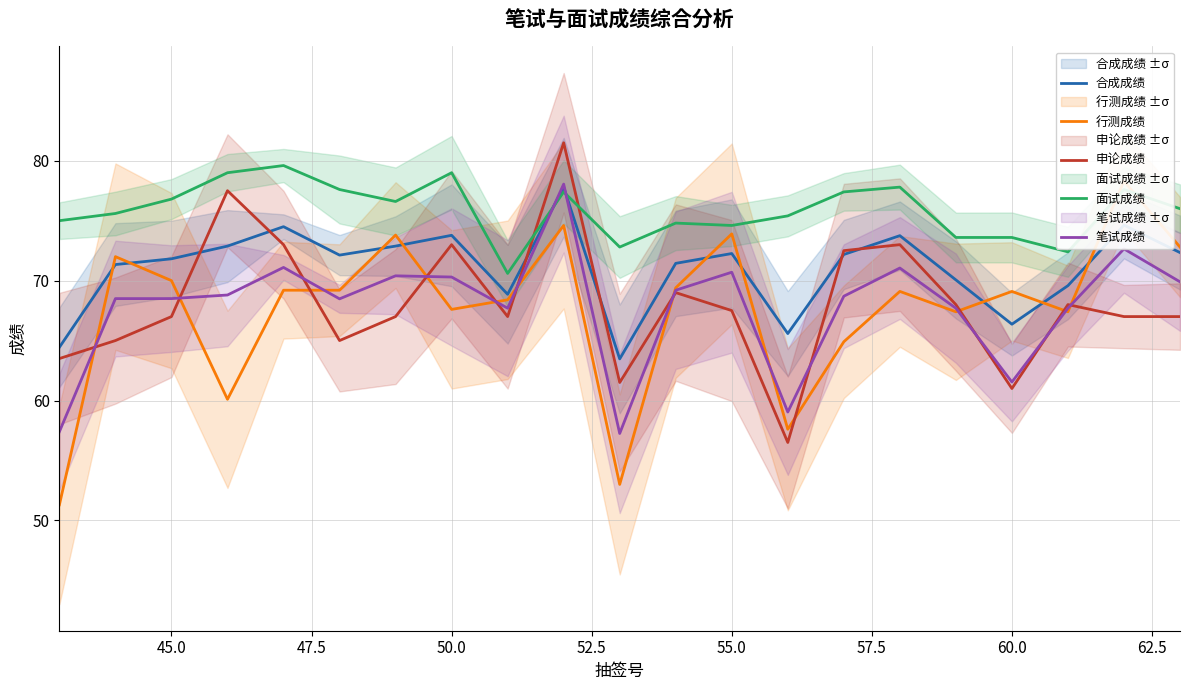

True or false: 笔试成绩 and 面试成绩 cross at least once.

True